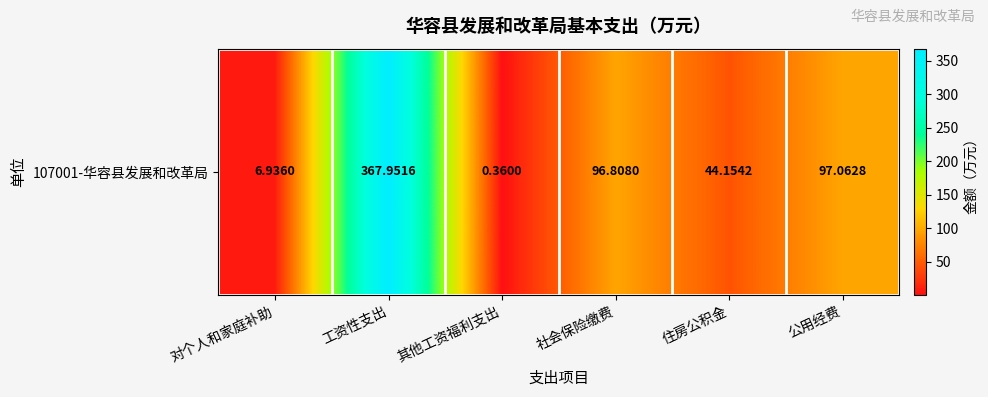

True or false: the data shows 12.4 at 对个人和家庭补助.

False